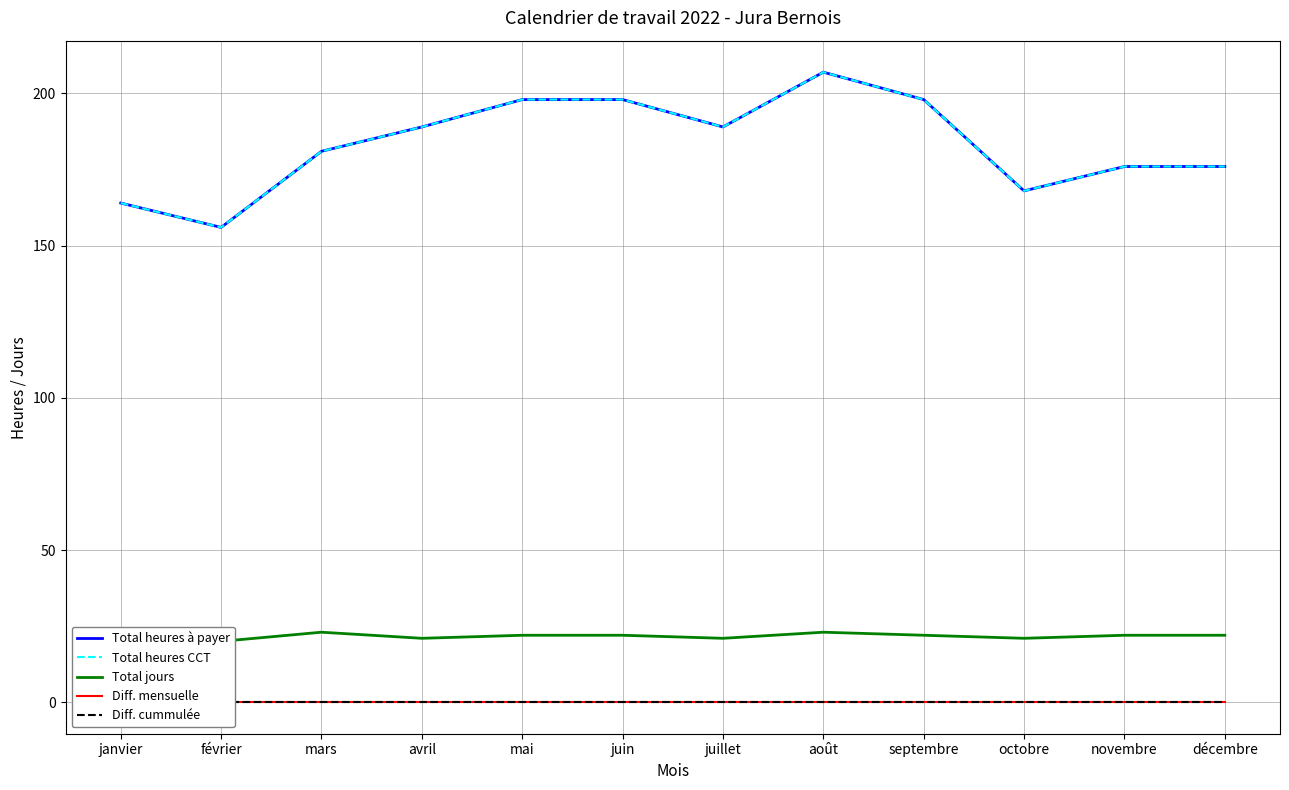

What is the spread (max minus min) of values at janvier?

164